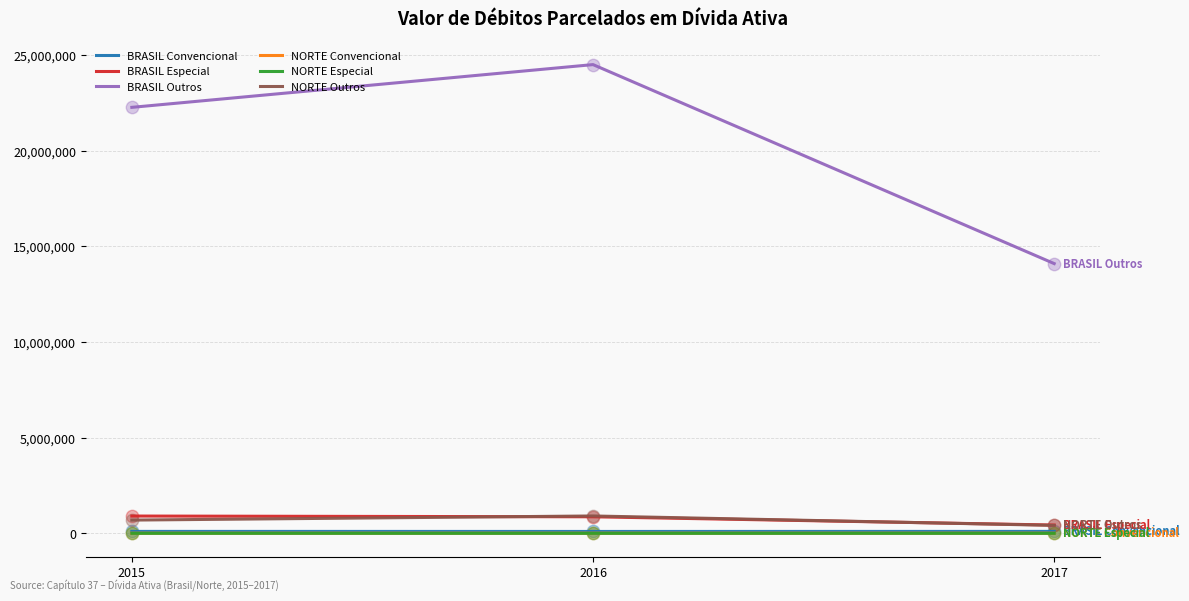

Which series has the widest spread of values?

BRASIL Outros